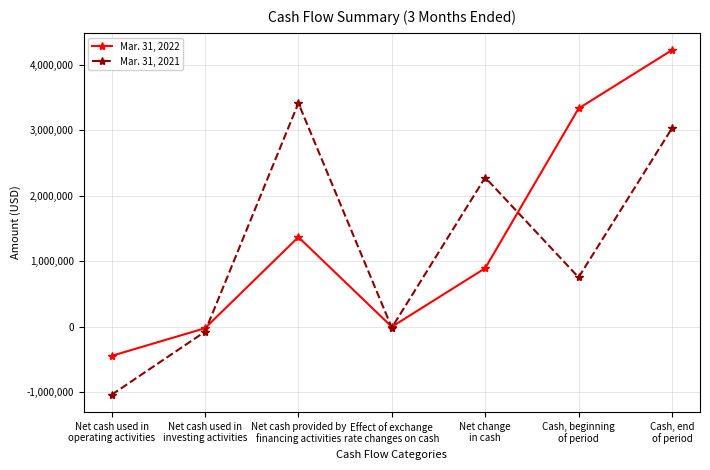

What are all the series names shown in the legend?

Mar. 31, 2022, Mar. 31, 2021